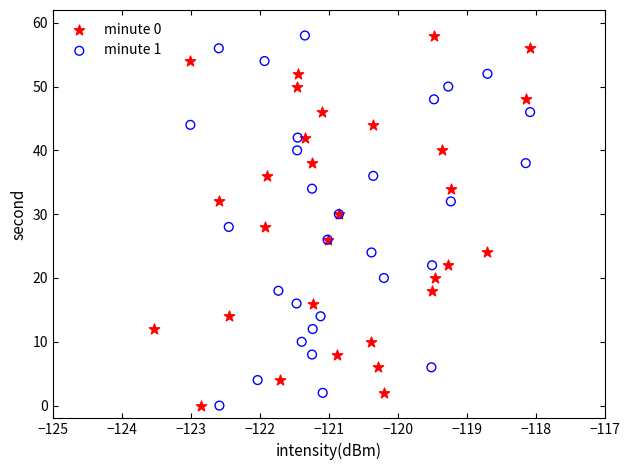

What are all the series names shown in the legend?

minute 0, minute 1